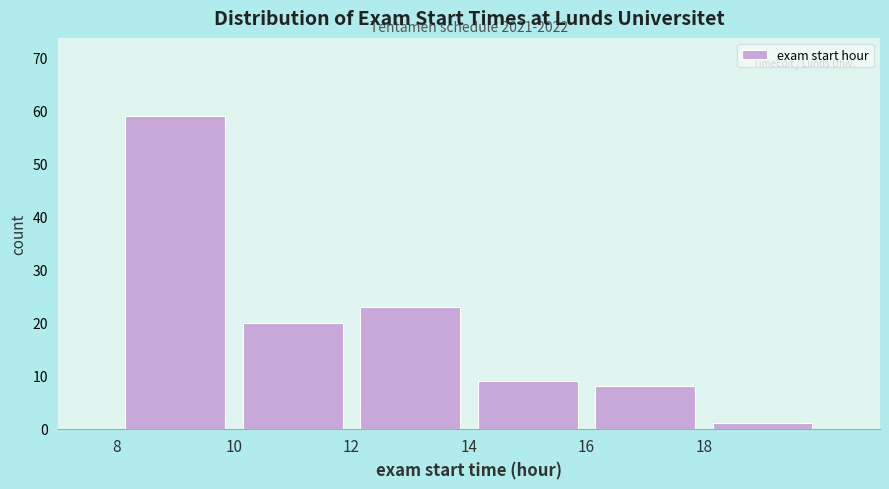

Over which range of the x-axis is the bar tallest?

8 to 10